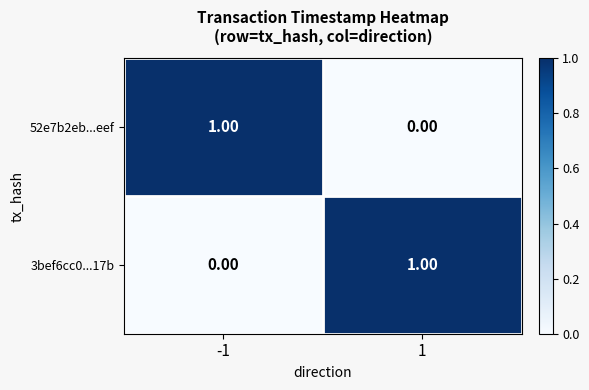

List the labels in order of 52e7b2eb...eef value, largest first.

-1, 1